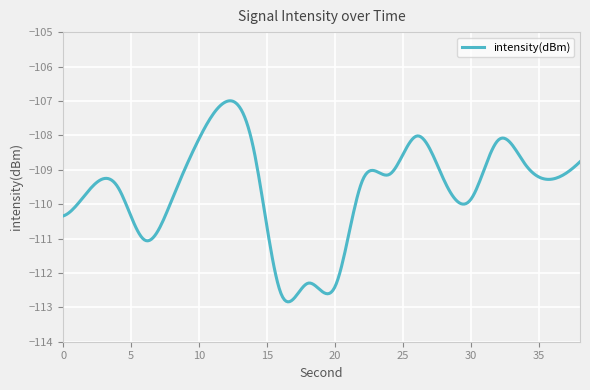

What is the maximum value shown in the chart?

-107.0